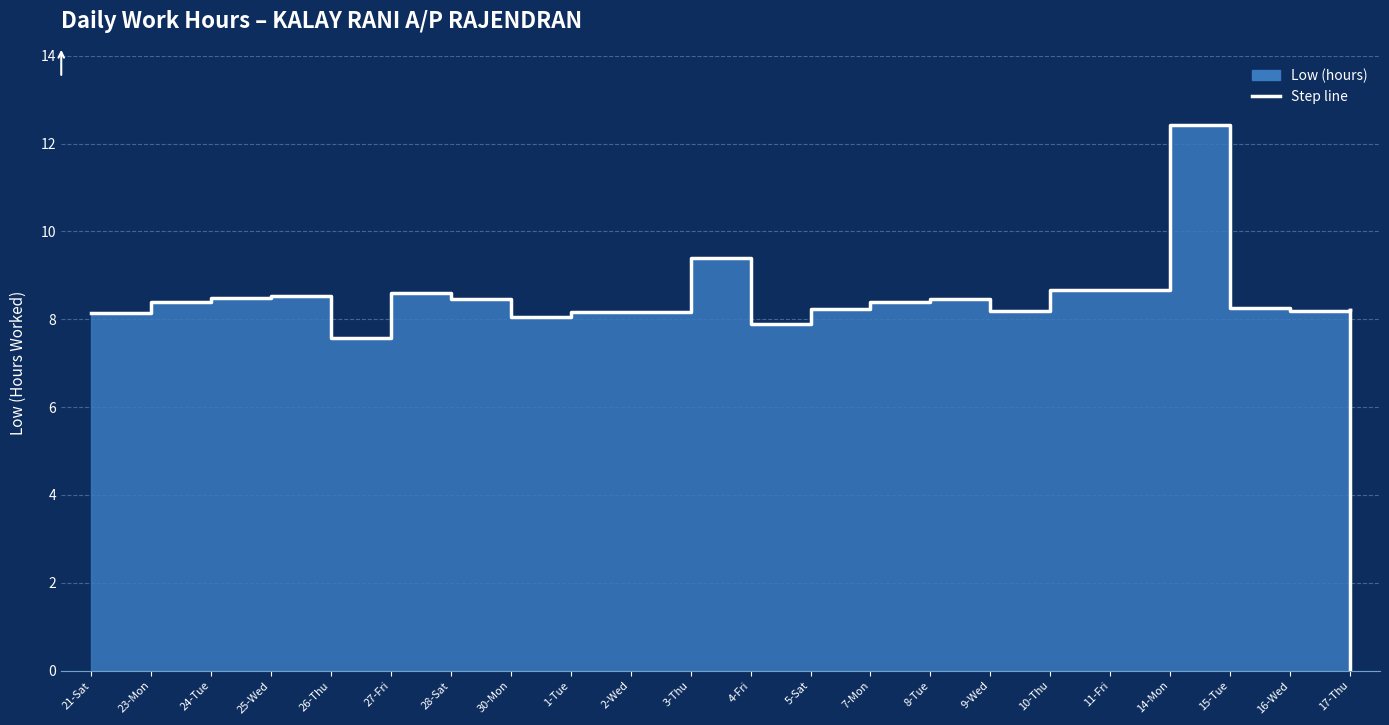

Reading left to right, what are all the values shown in this chart?

8.2	8.4	8.5	8.5	7.6	8.6	8.4	8.1	8.2	8.2	9.4	7.9	8.2	8.4	8.4	8.2	8.7	8.7	12.4	8.3	8.2	8.2